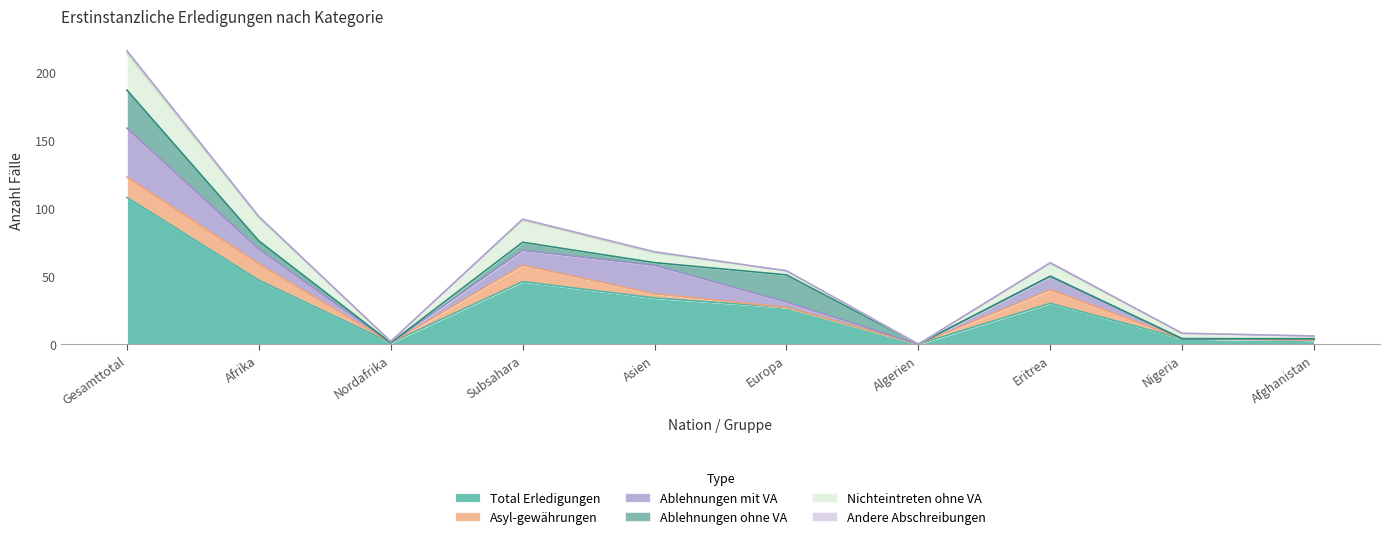

Where is Ablehnungen ohne VA nearest to the value 14?

Europa